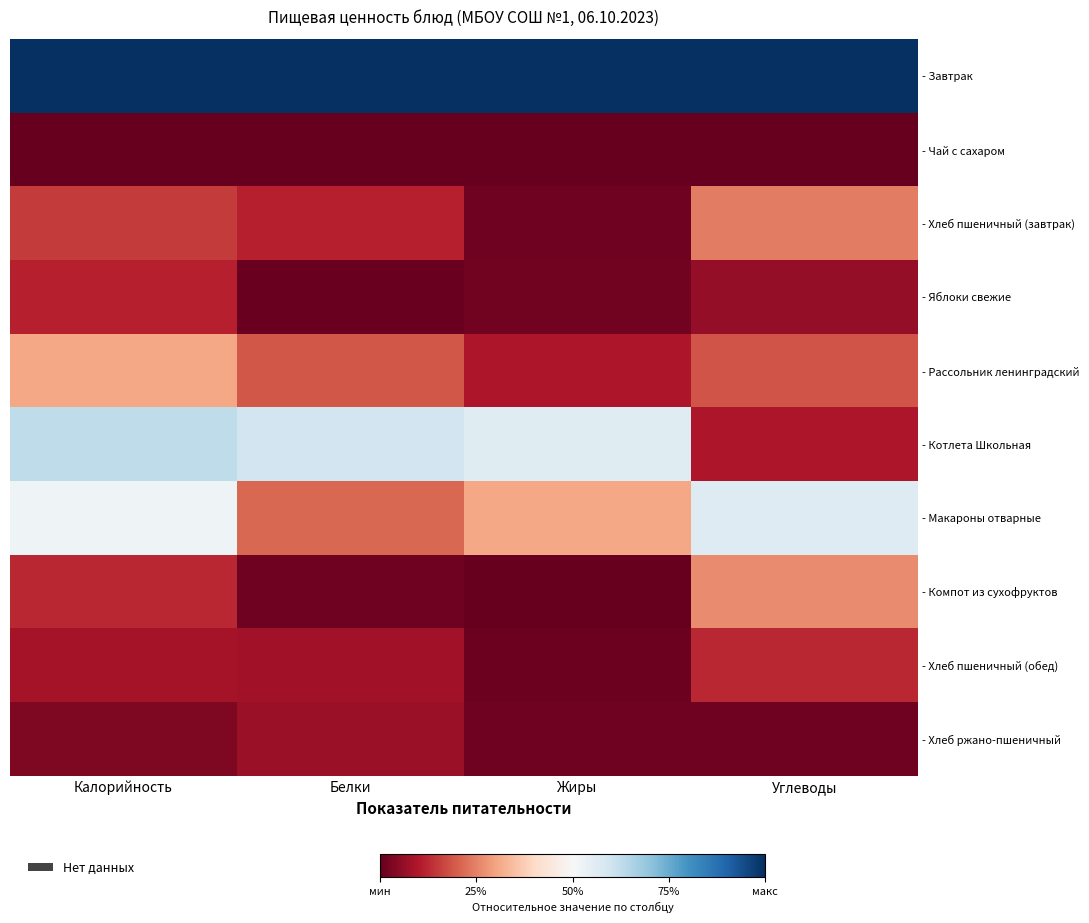

Which category has the lowest value across all series?

Калорийность